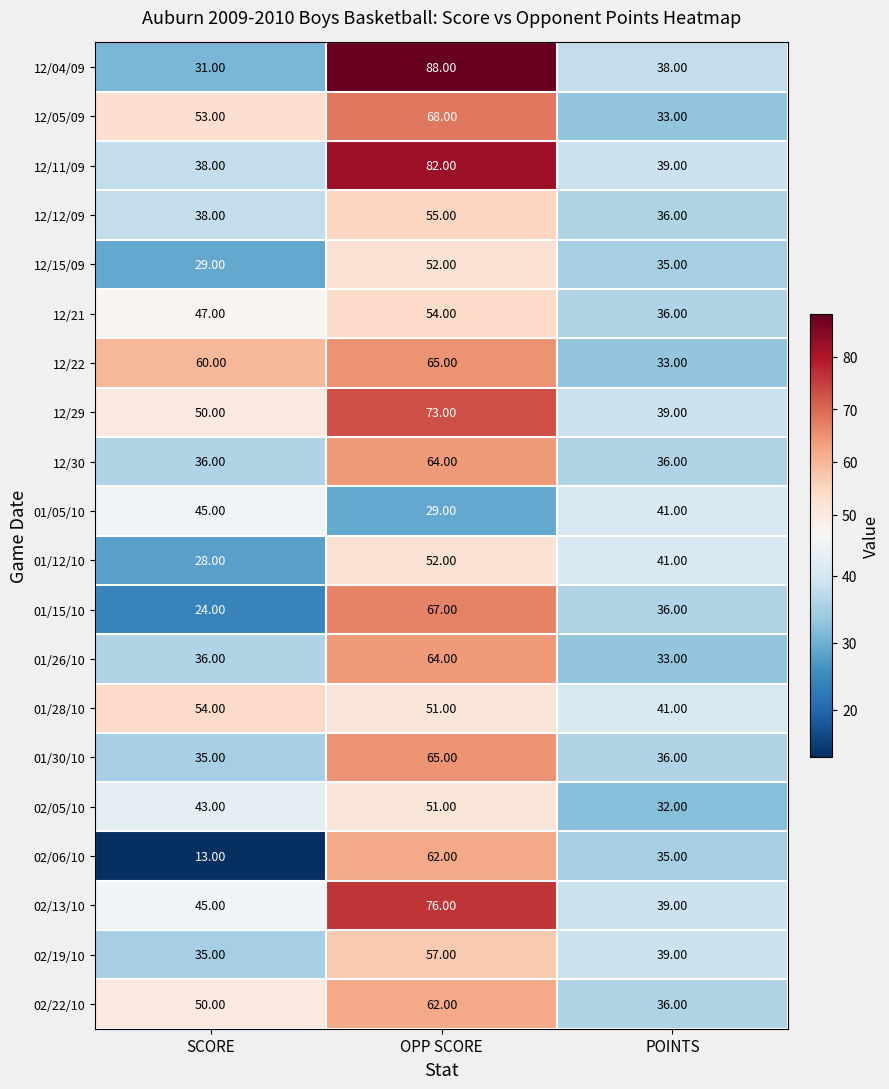

What is the total value across all series at SCORE?

790